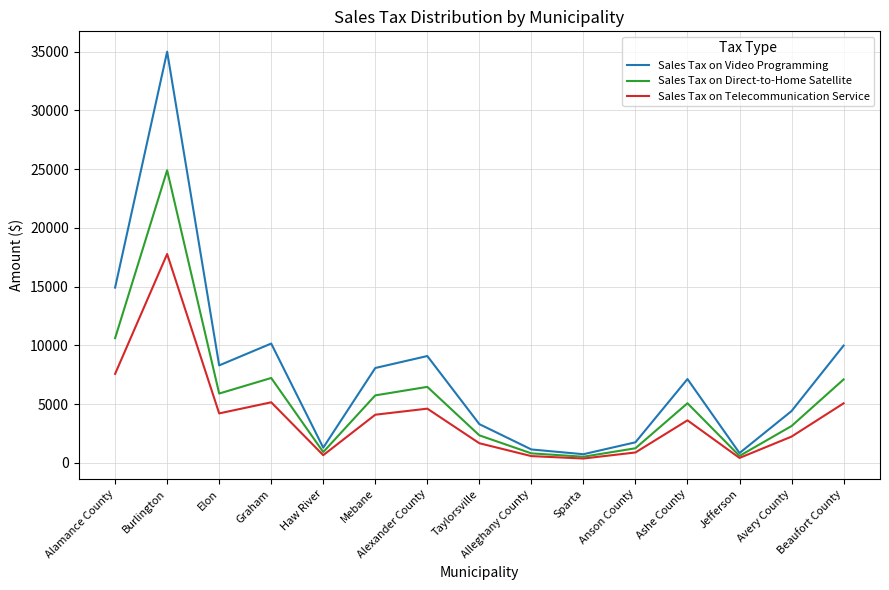

Which label corresponds to the largest value in the chart?

Burlington